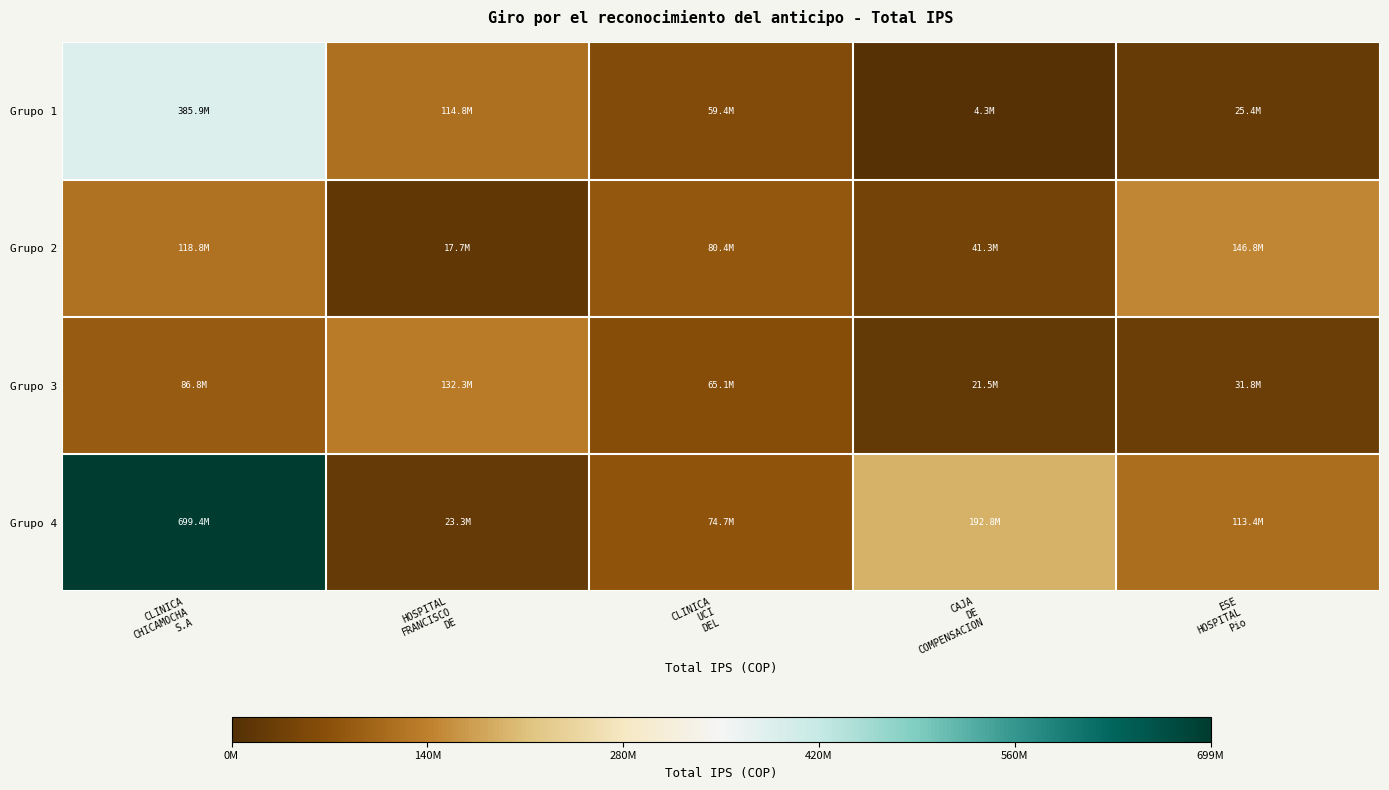

Rank the series by their maximum value, from lowest to highest.

Grupo 3, Grupo 2, Grupo 1, Grupo 4